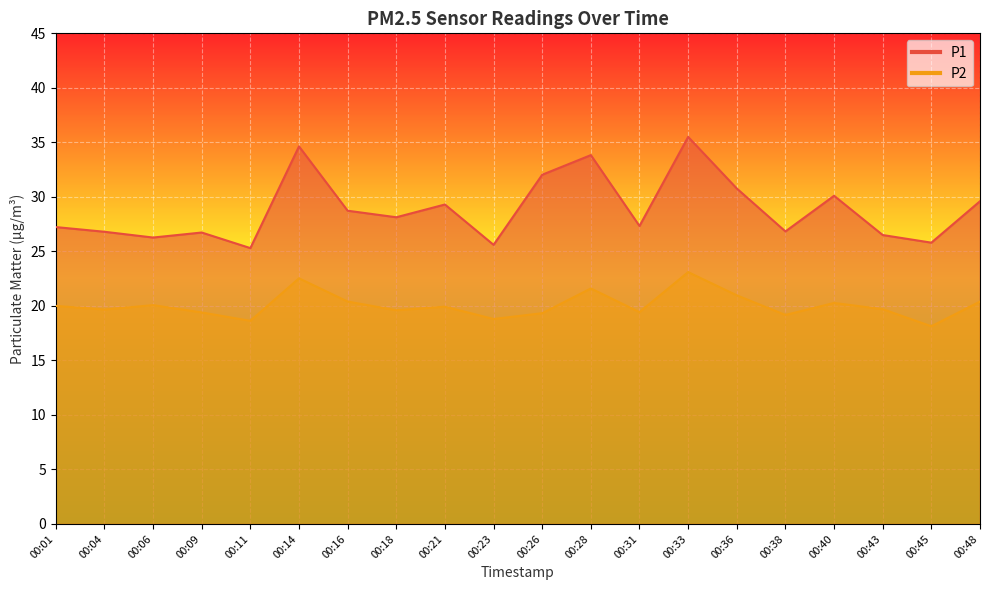

Which label corresponds to the largest value in the chart?

00:33